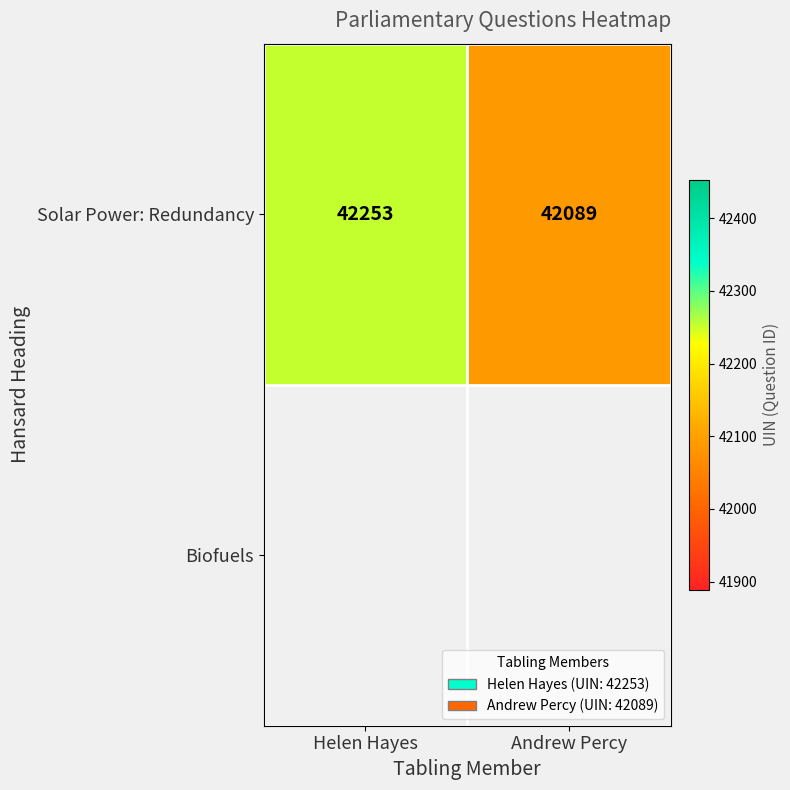

What is the minimum value shown in the chart?

42089